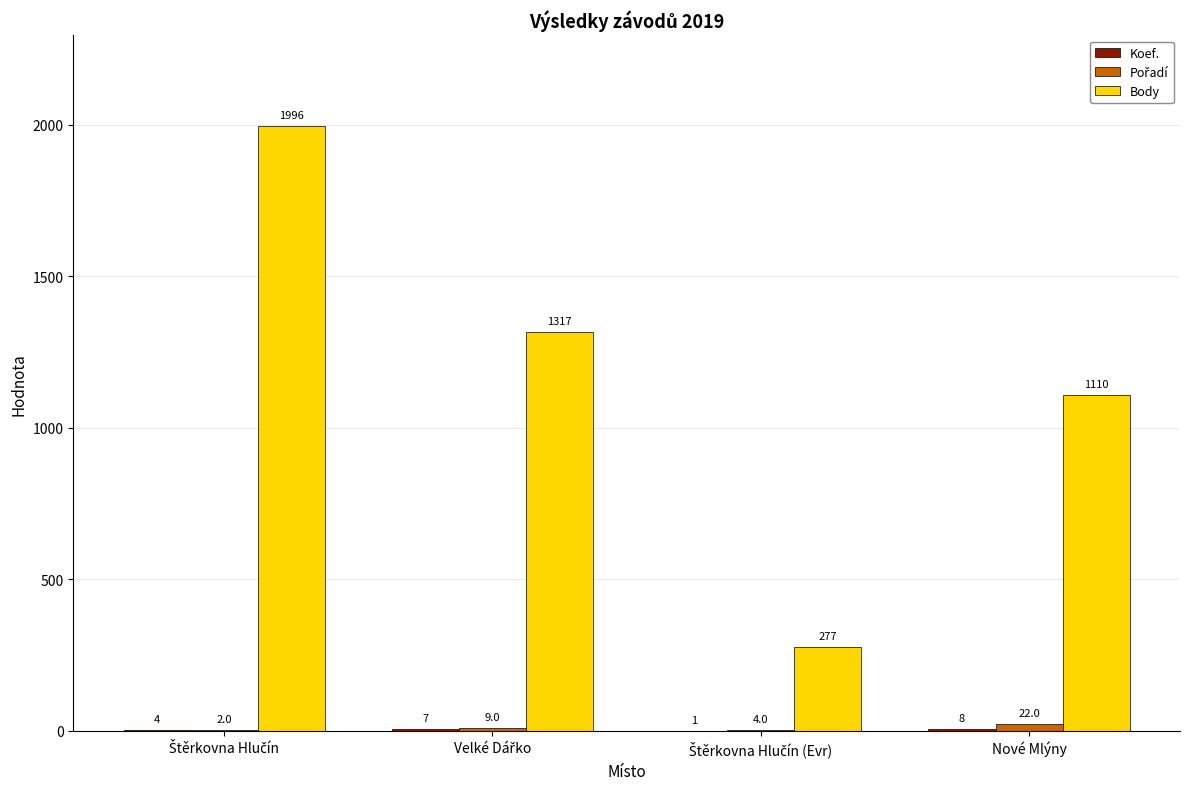

What is the sum of all Body values?

4700